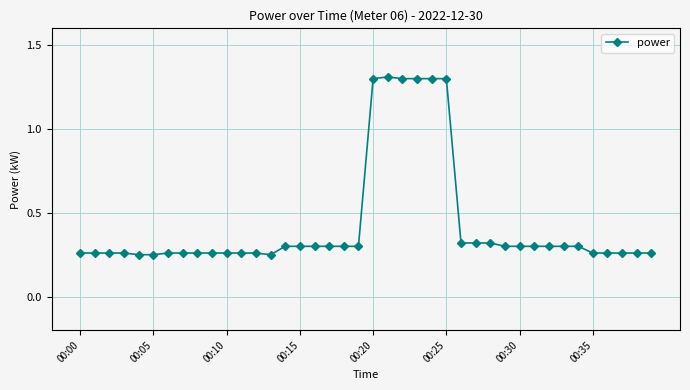

What is the difference between the maximum and minimum values?

1.1